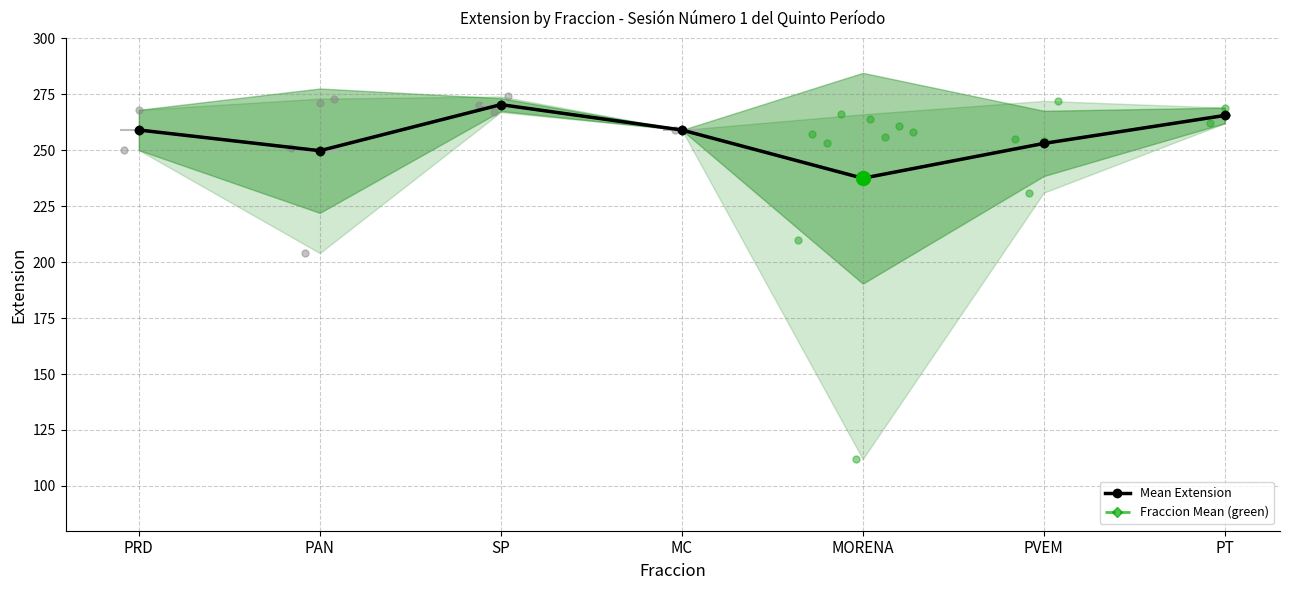

Between PVEM and MORENA, which is larger?

PVEM